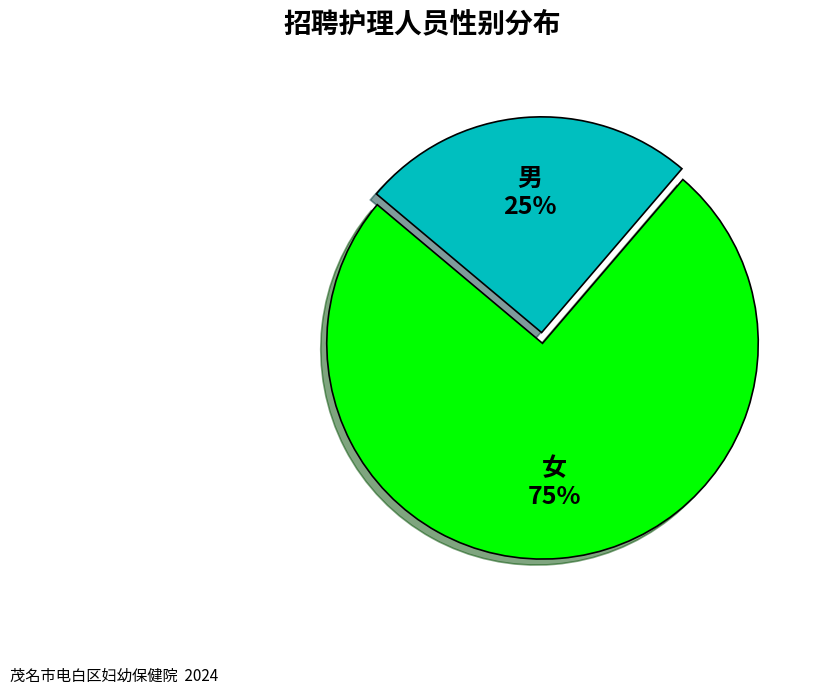

Which slice represents more than half of the pie?

女